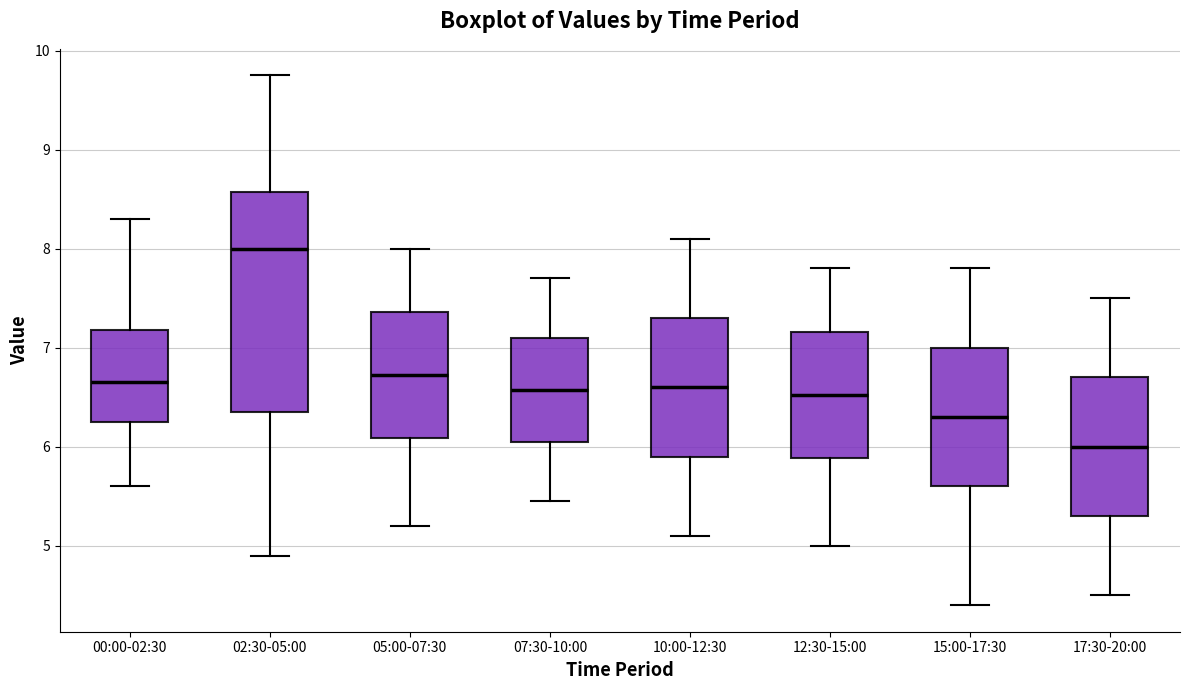

Reading left to right, transcribe this box plot: for each box, give where its median line is, the range the box spans, and where its two whiskers end, as read against the y-axis. The values are not printed on the chart, so give them approximately, as read against the axis.

00:00-02:30: median 6.7, box 6.3 to 7.2, whiskers 5.6 to 8.3
02:30-05:00: median 8.0, box 6.4 to 8.6, whiskers 4.9 to 9.8
05:00-07:30: median 6.7, box 6.1 to 7.4, whiskers 5.2 to 8.0
07:30-10:00: median 6.6, box 6.1 to 7.1, whiskers 5.5 to 7.7
10:00-12:30: median 6.6, box 5.9 to 7.3, whiskers 5.1 to 8.1
12:30-15:00: median 6.5, box 5.9 to 7.2, whiskers 5.0 to 7.8
15:00-17:30: median 6.3, box 5.6 to 7.0, whiskers 4.4 to 7.8
17:30-20:00: median 6.0, box 5.3 to 6.7, whiskers 4.5 to 7.5